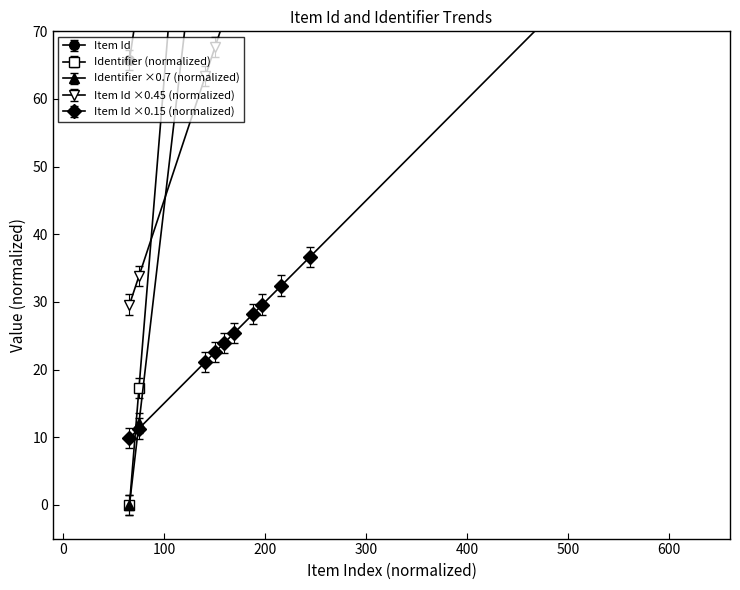

What is the value of the Item Id point at the 6th from the left?

140.9